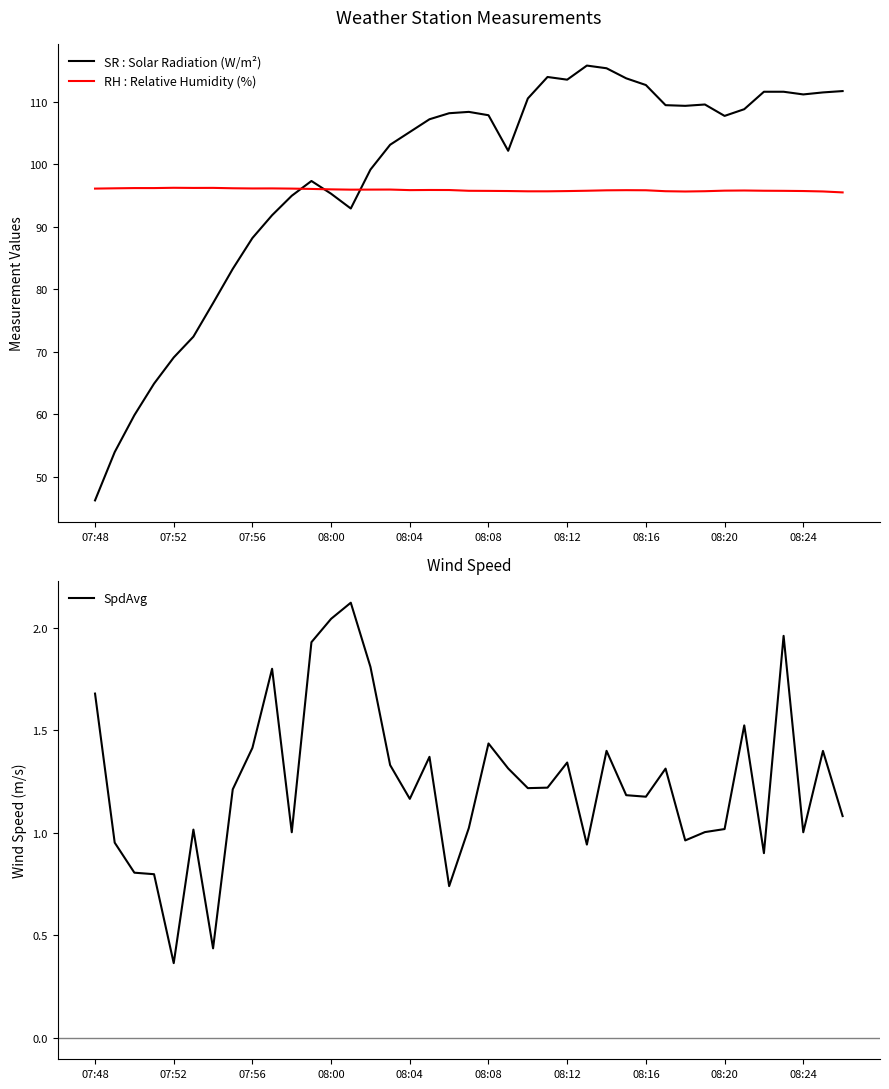

The value of RH : Relative Humidity (%) at 08:00 is 96.0. True or false?

True